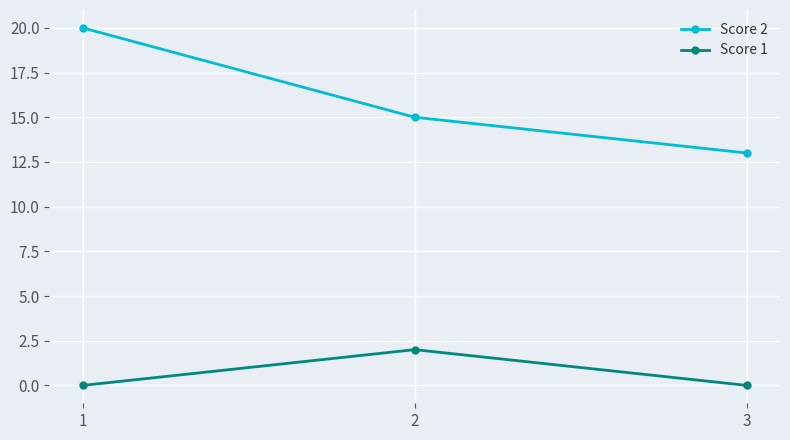

What is the total value across all series at 1?

20